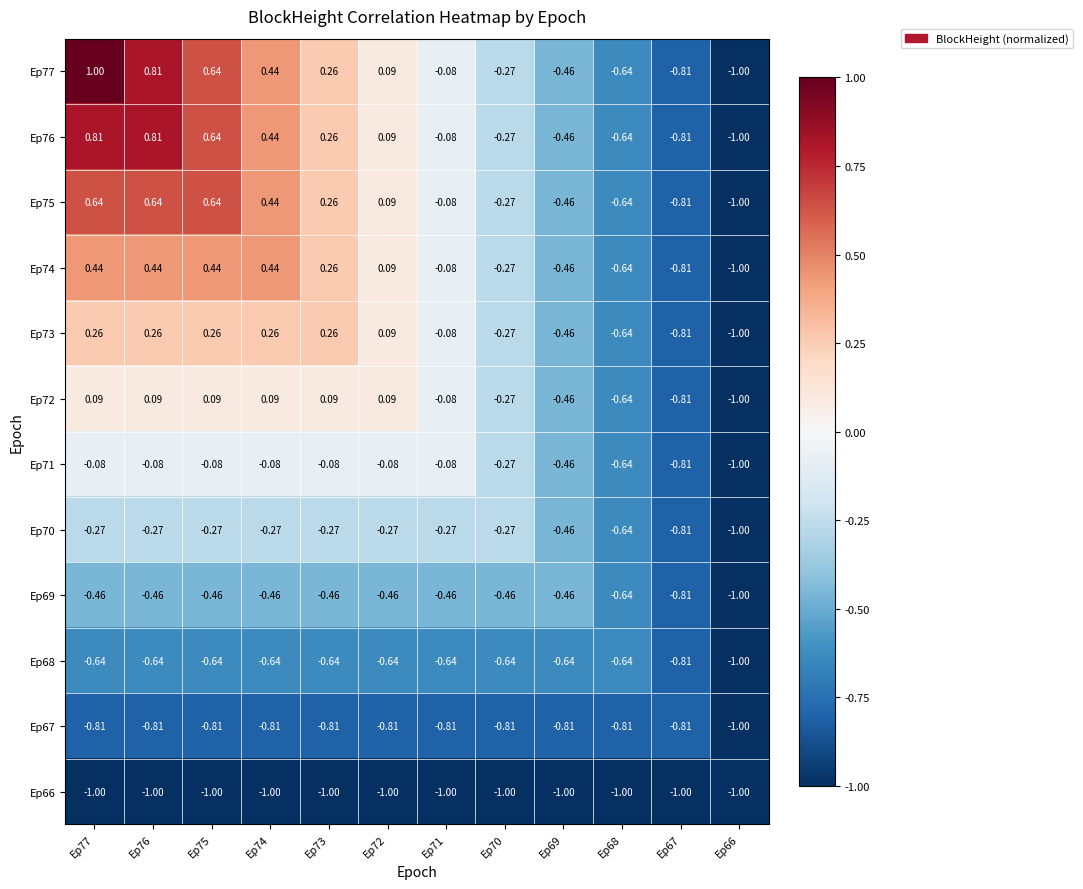

Is the value of Ep68 at Ep76 greater than the value of Ep74 at Ep67?

Yes